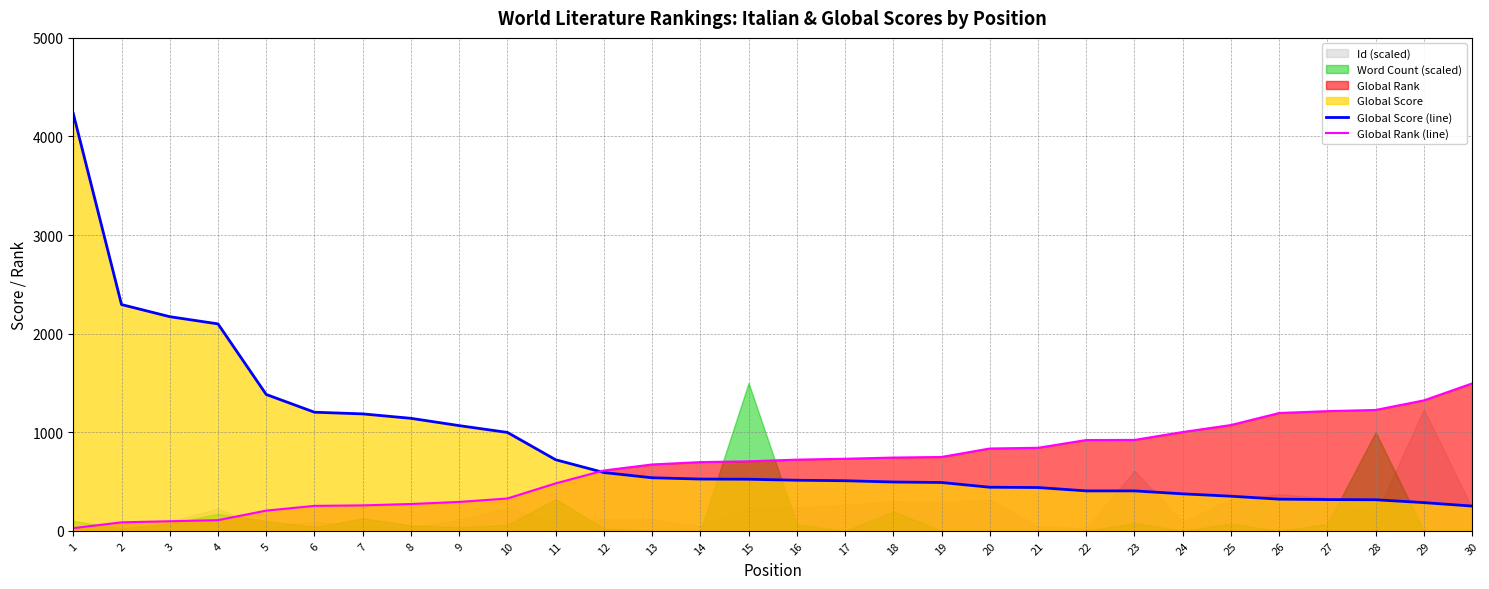

Does the chart display data point markers on the line(s)?

No